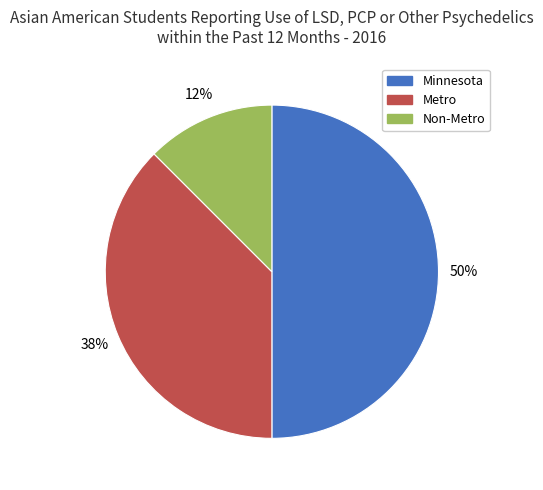

Is it true that Minnesota is 36% of the pie?

False